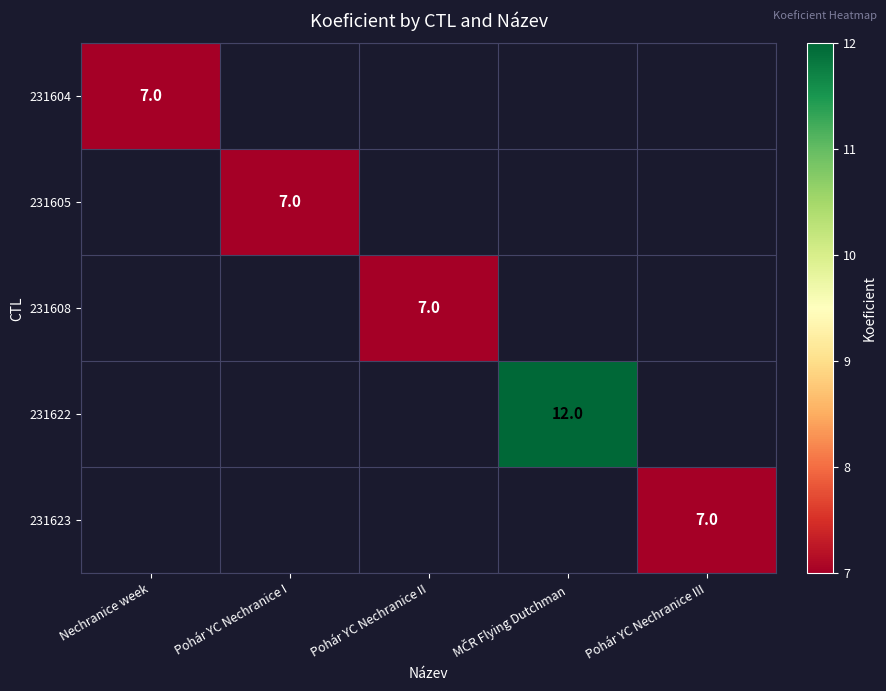

Between Pohár YC Nechranice III and Pohár YC Nechranice I, which is larger?

Pohár YC Nechranice I